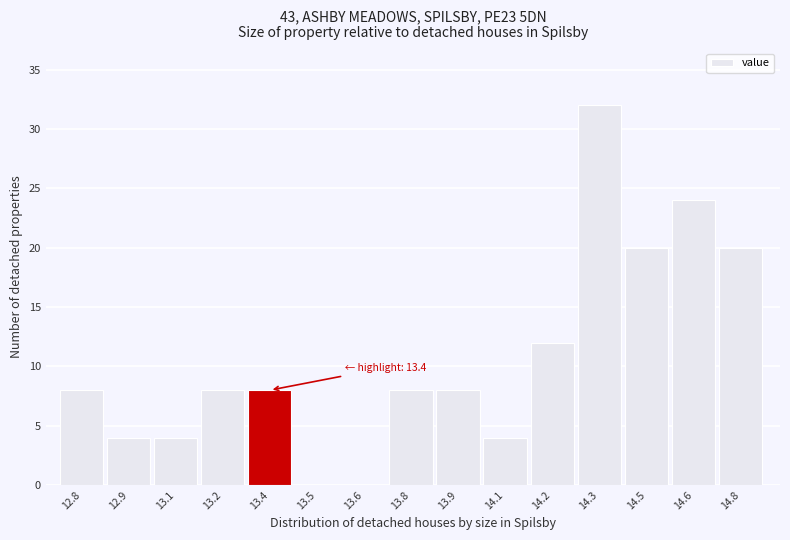

Reading right to left, extract all data points from this chart.

14.8=20	14.6=24	14.5=20	14.3=32	14.2=12	14.1=4	13.9=8	13.8=8	13.6=0	13.5=0	13.4=8	13.2=8	13.1=4	12.9=4	12.8=8